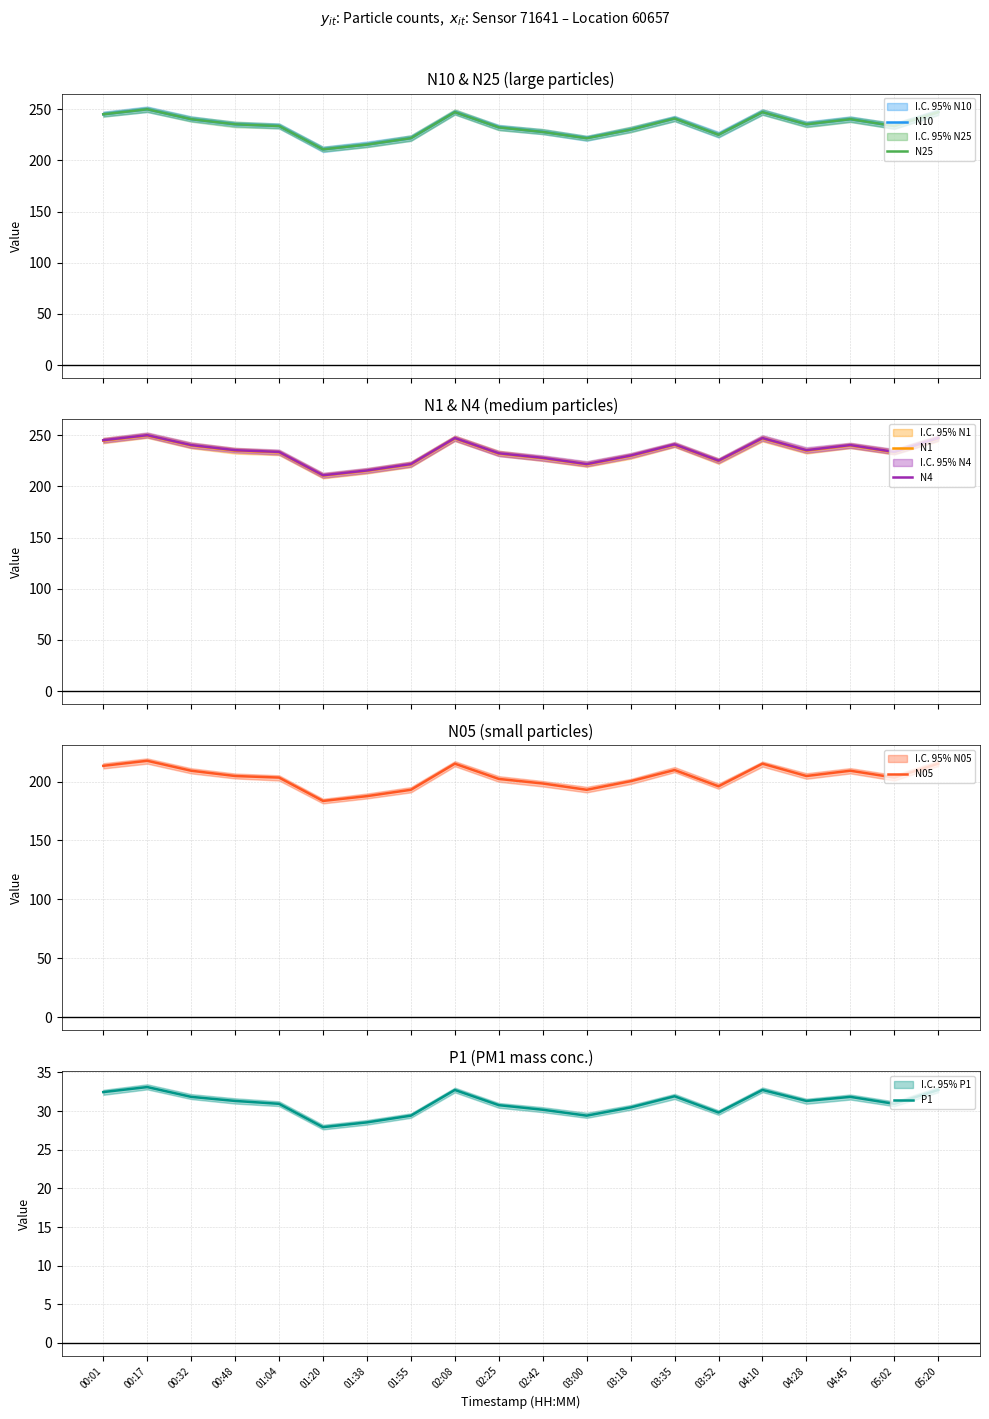

What is the total value across all series at 00:48?

1176.8